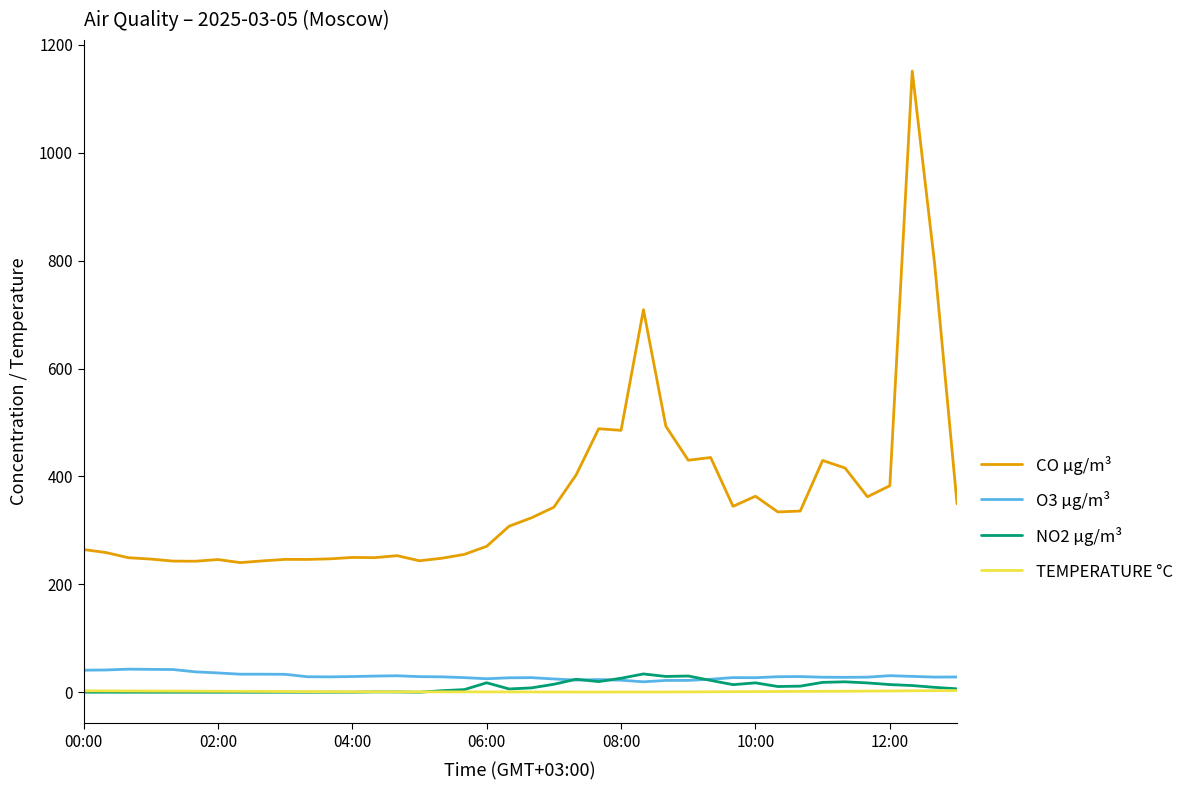

True or false: CO µg/m³ and TEMPERATURE °C intersect in this chart.

False